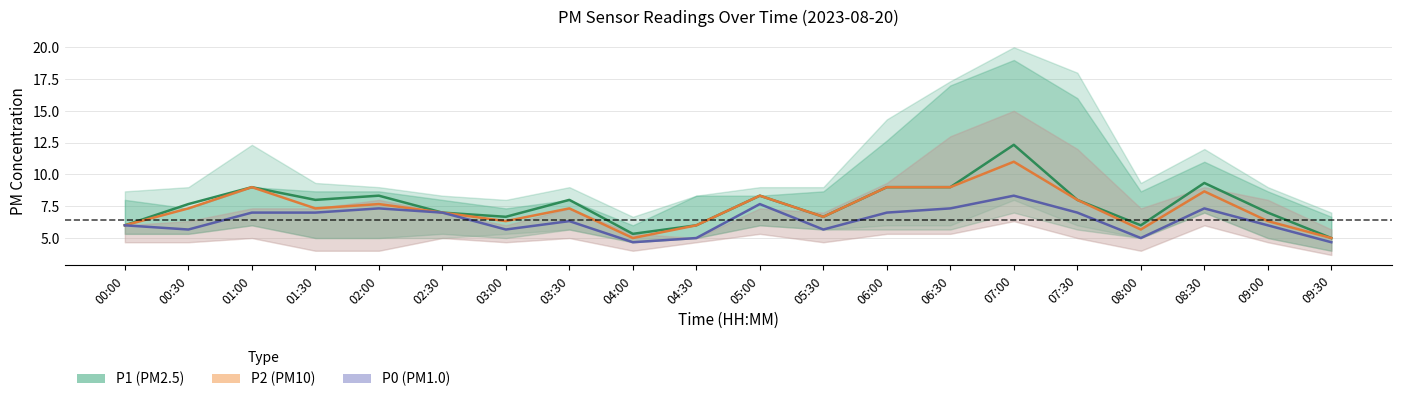

What is the value of the P0 point at the 8th from the left?

6.3